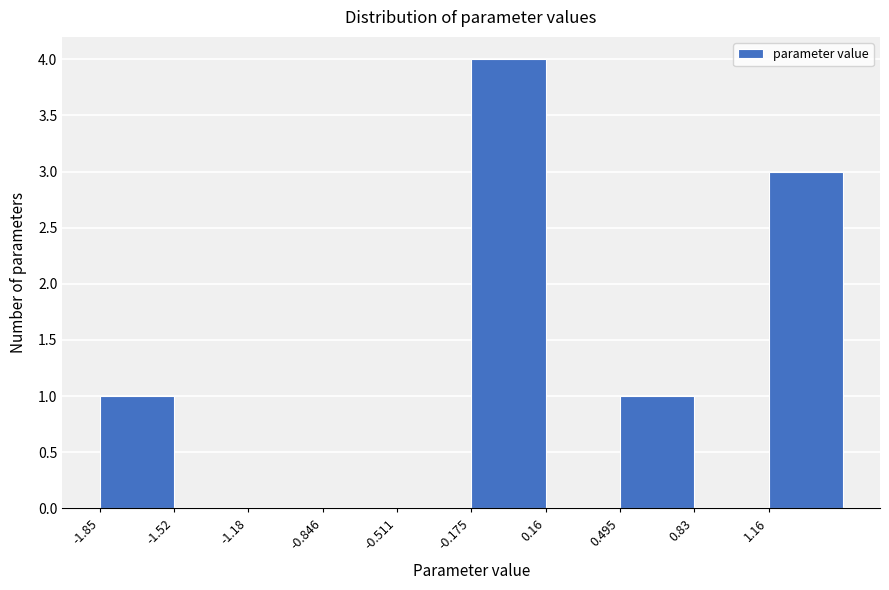

Reading left to right, list every bar in this chart as the range it spans on the x-axis followed by its height. Neither the bar edges nor the heights are printed on the chart, so give them approximately, as read against the axes.

-1.85 to -1.50: 1
-1.50 to -1.20: 0
-1.20 to -0.85: 0
-0.85 to -0.50: 0
-0.50 to -0.20: 0
-0.20 to 0.15: 4
0.15 to 0.50: 0
0.50 to 0.85: 1
0.85 to 1.15: 0
1.15 to 1.50: 3